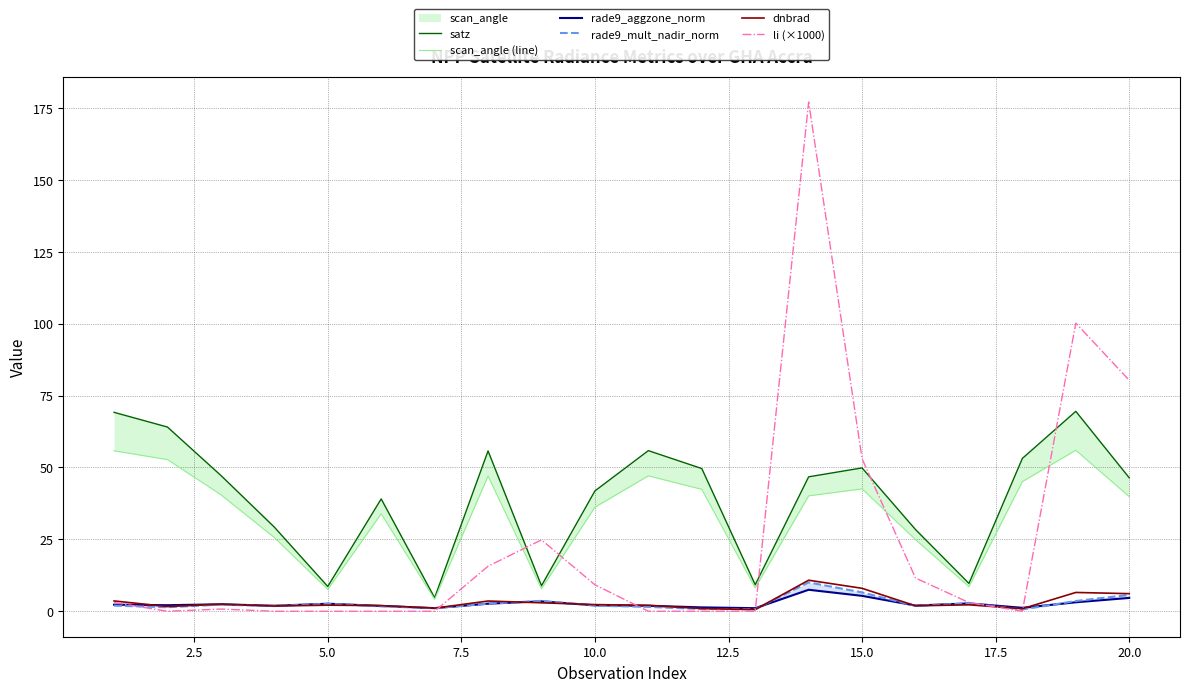

What is the difference between the maximum and minimum values in the rade9_aggzone_norm series?

6.4